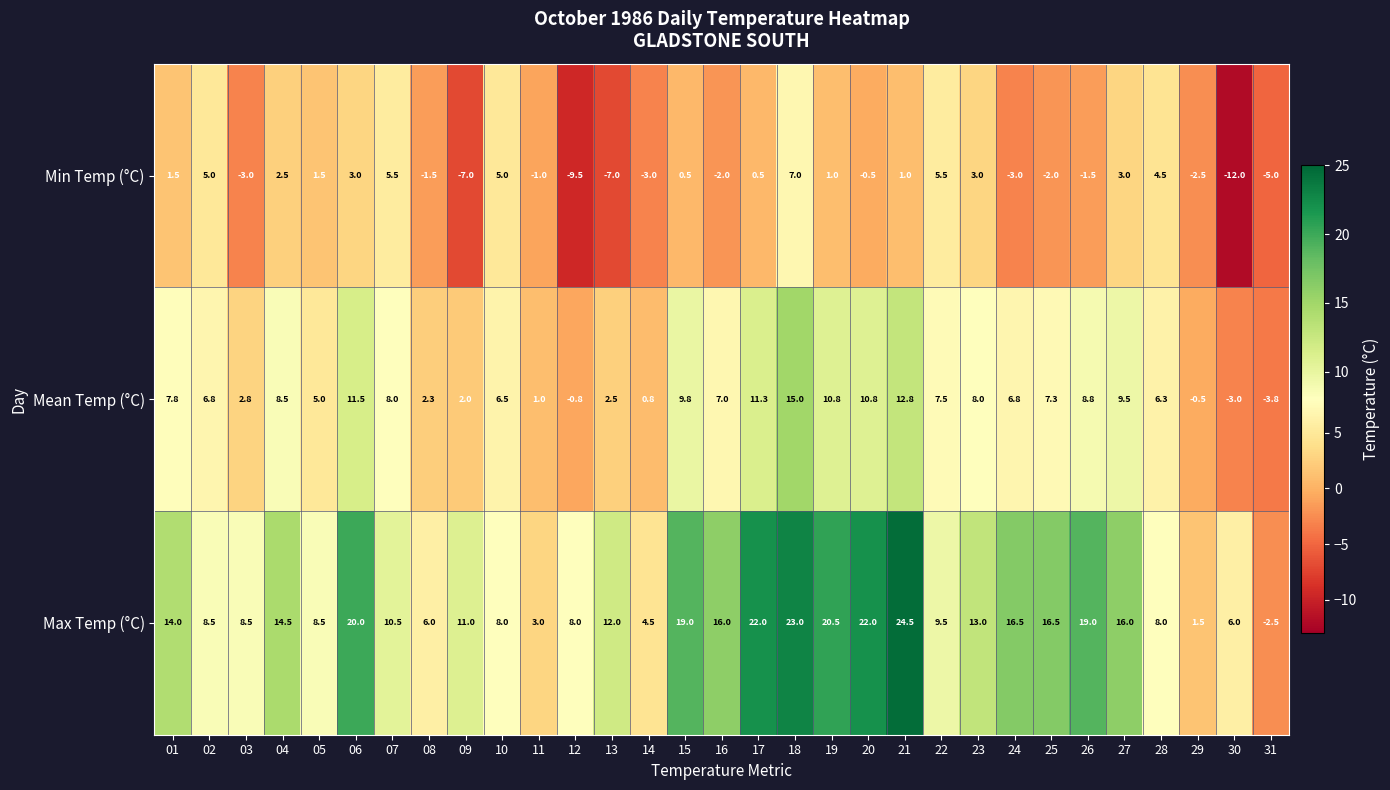

What is the greatest value displayed?

24.5